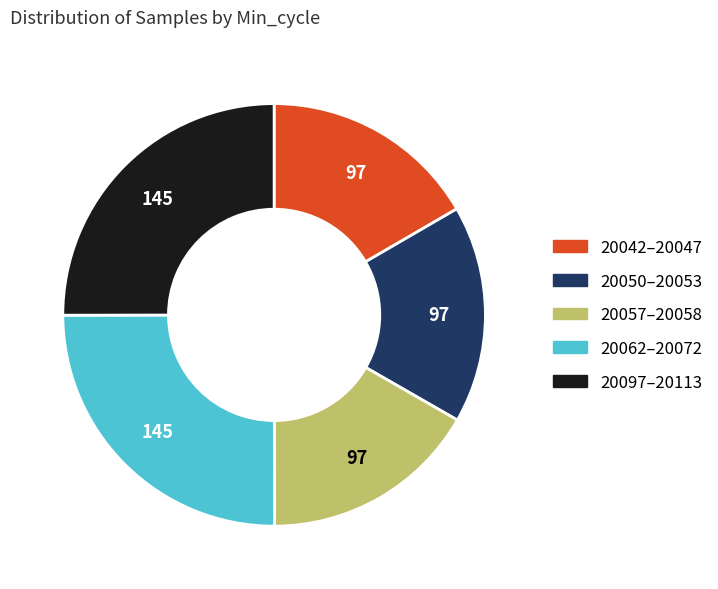

Does any single category account for the majority?

No